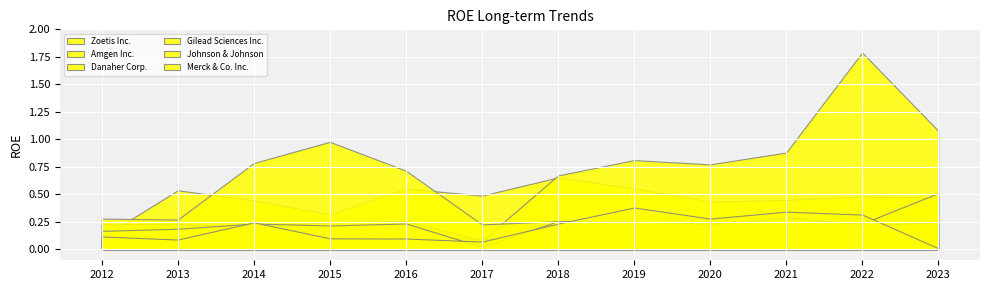

Between 2015-12-31 and 2022-12-31, which is larger?

2022-12-31